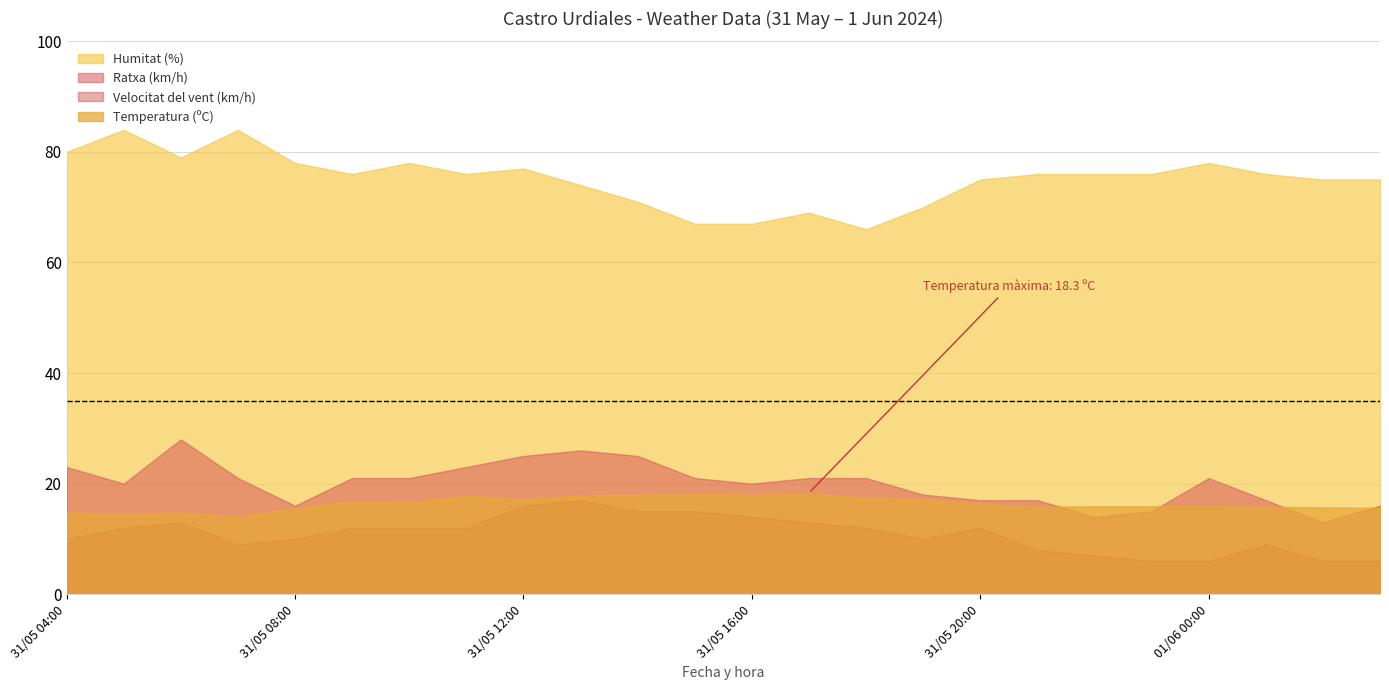

Which series has the largest total across all categories?

Humitat (%)